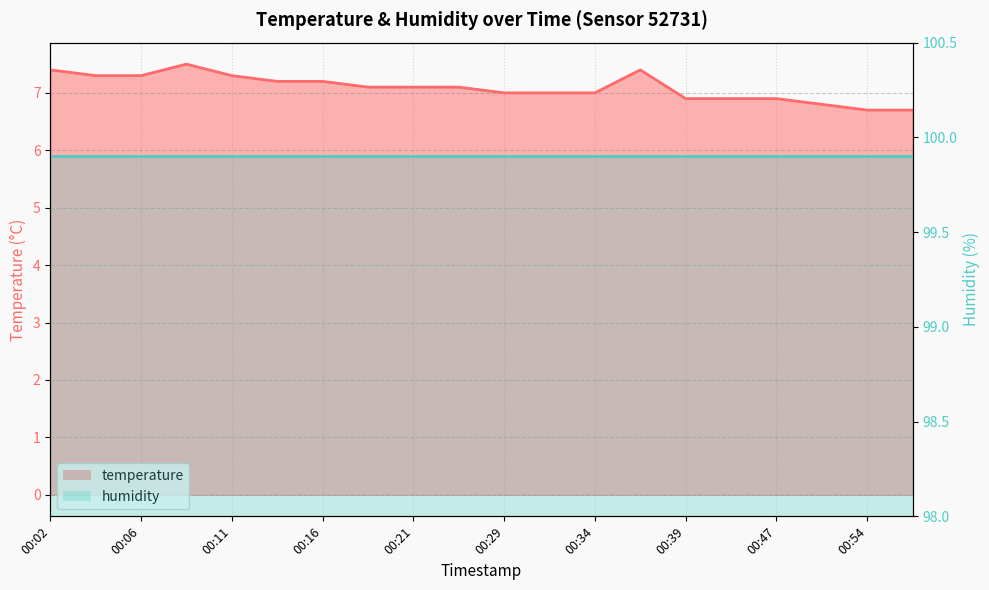

What is the greatest value displayed?

7.5